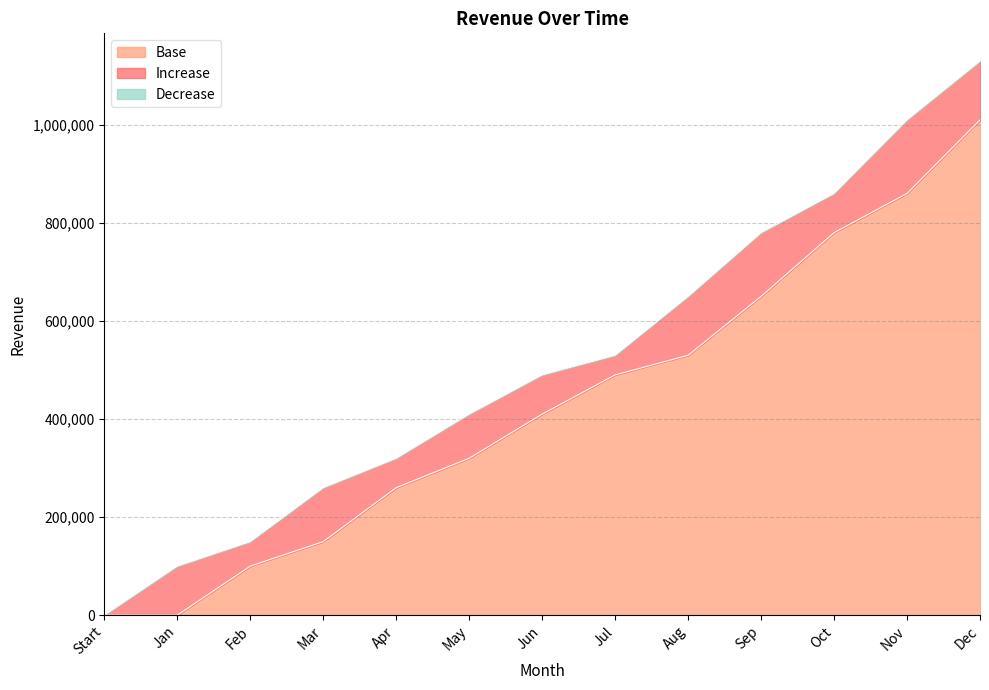

What is the label of the 4th point from the right?

Sep